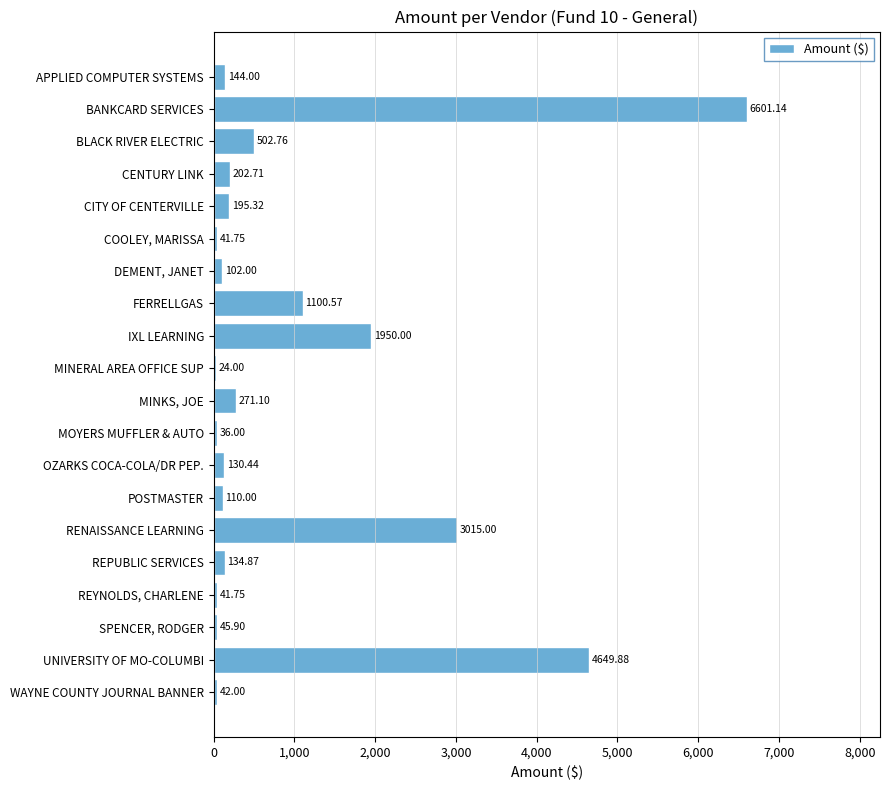

What is the sum of all values?

19341.2